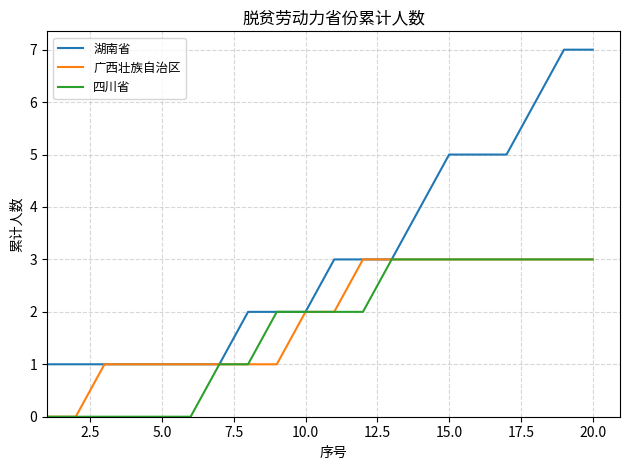

Which series has the largest total across all categories?

湖南省